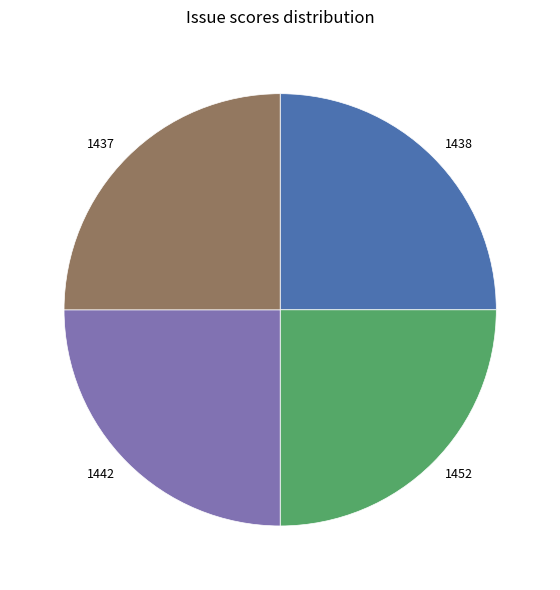

Does 1452 account for over 50% of the chart?

No